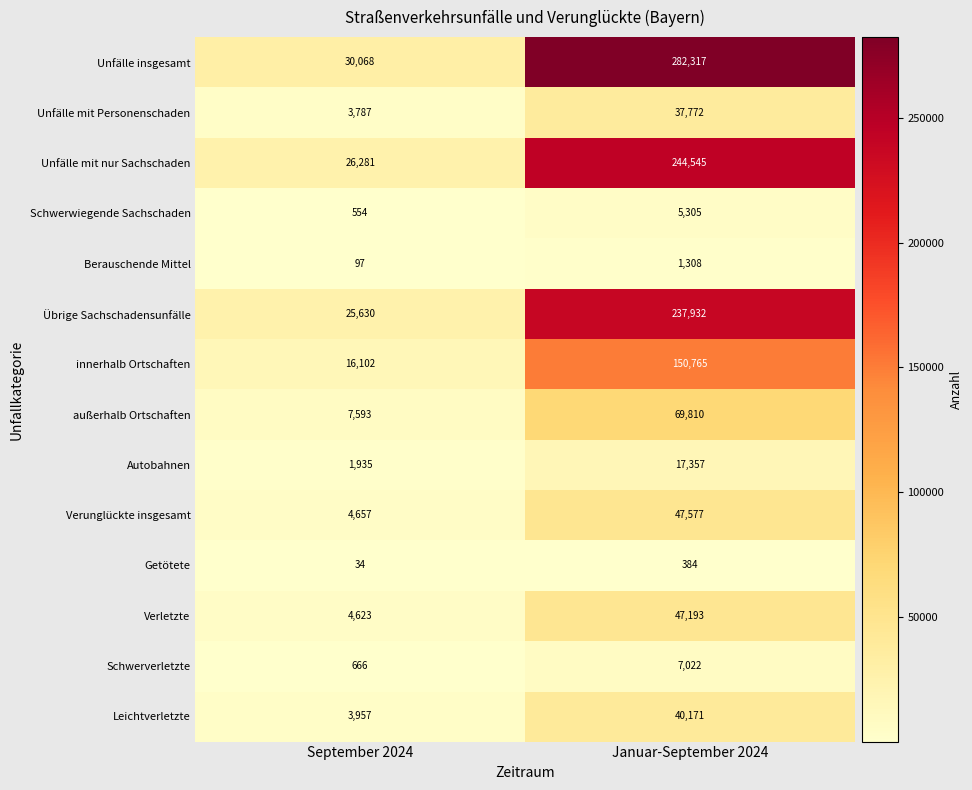

How many values in the Schwerwiegende Sachschaden series are below 5305?

1